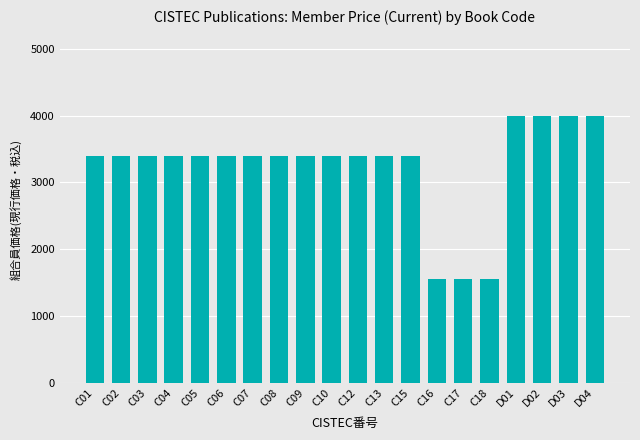

What is the change in value from C04 to C18?

-1850